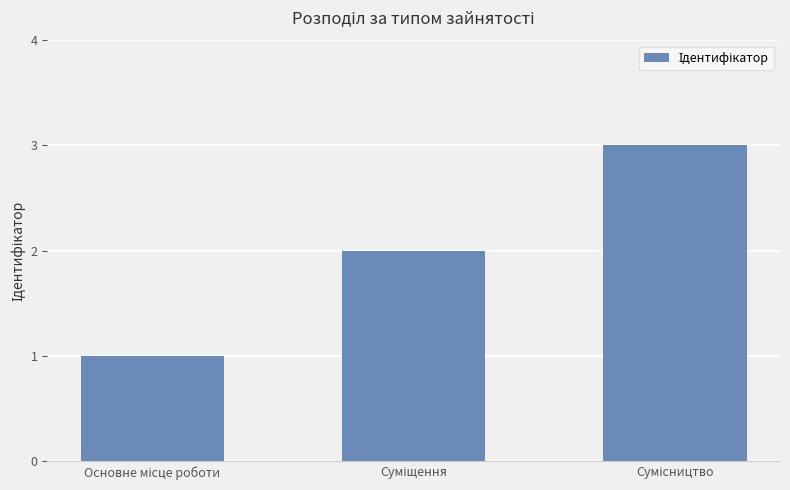

What is the greatest value displayed?

3